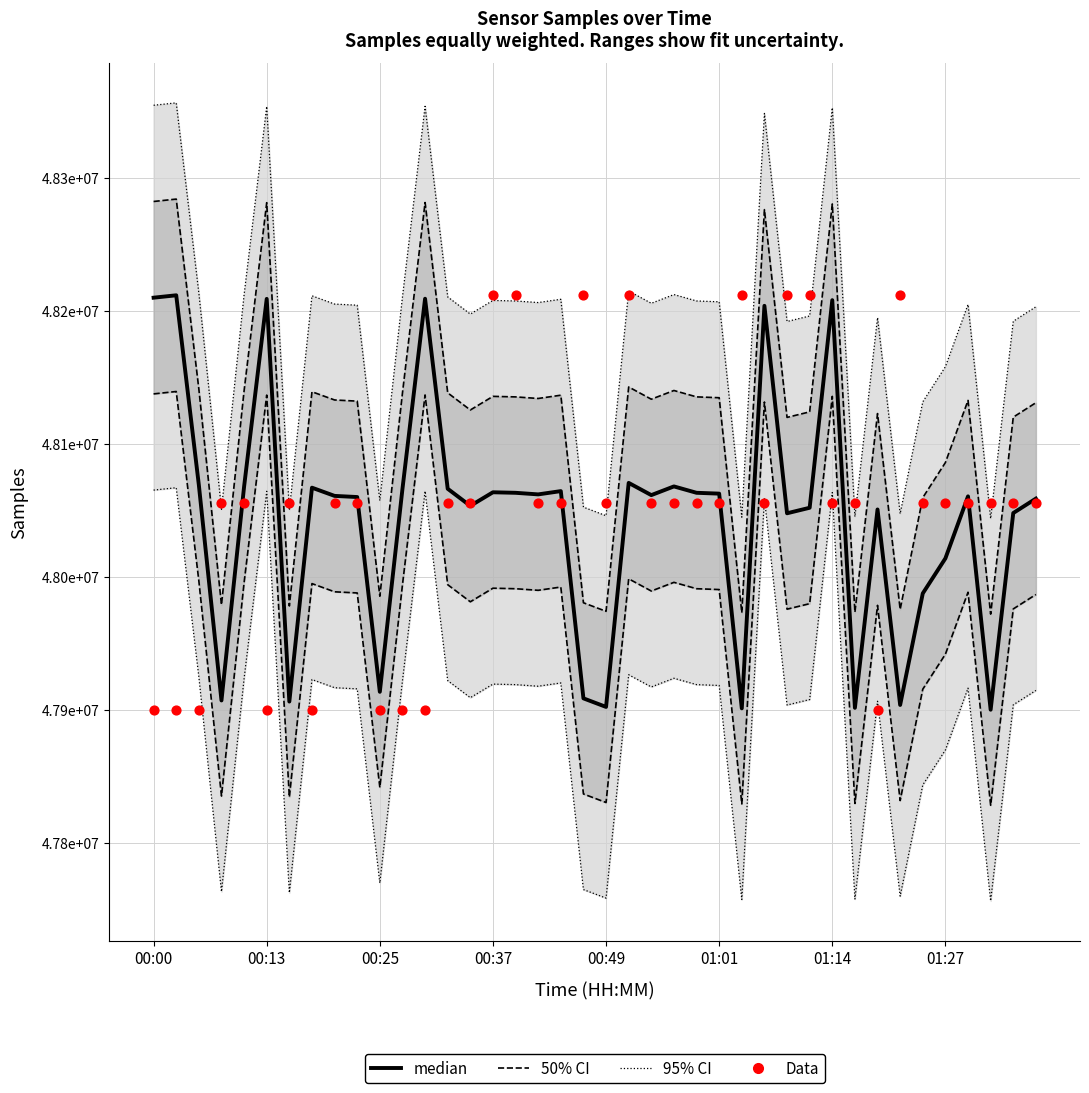

What are all the series names shown in the legend?

50% CI, 95% CI, median, Data